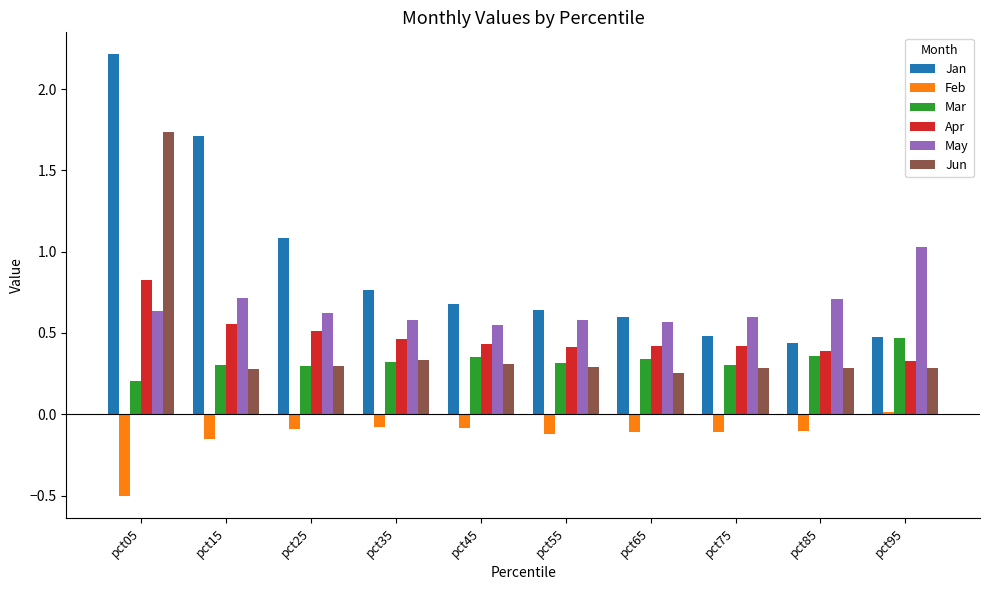

The Jan series shows 0.5 at pct95. True or false?

True